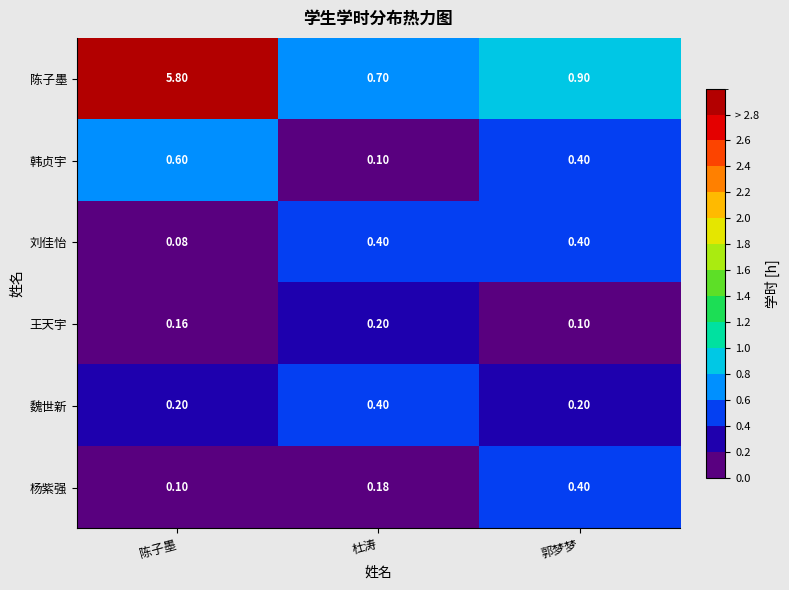

Which series has the largest range (max minus min)?

陈子墨